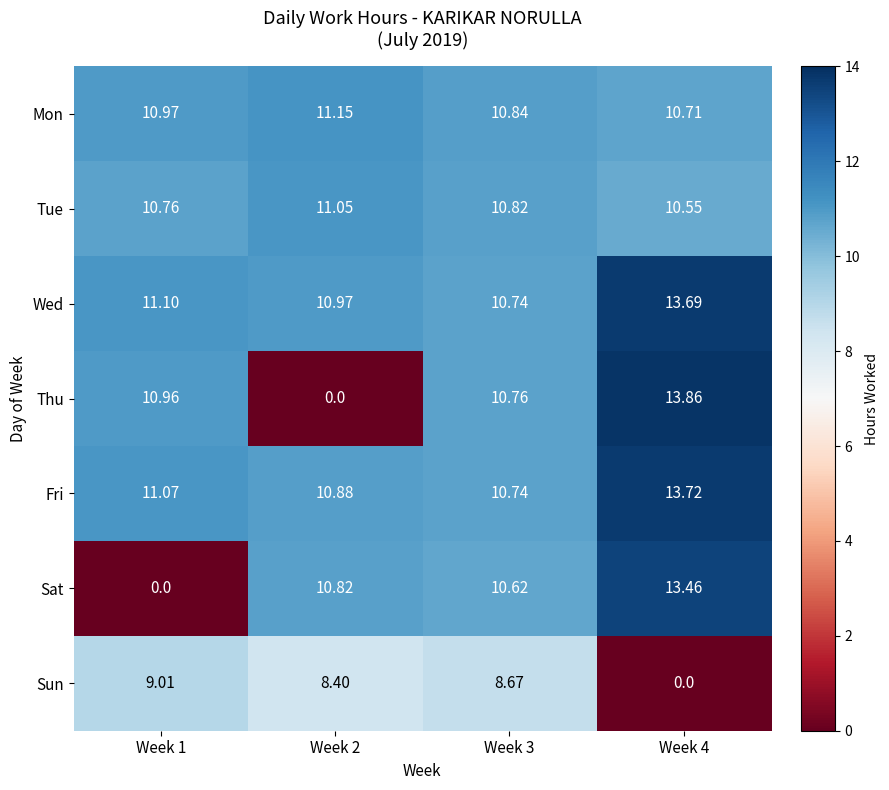

At how many categories does at least one series exceed 7?

4